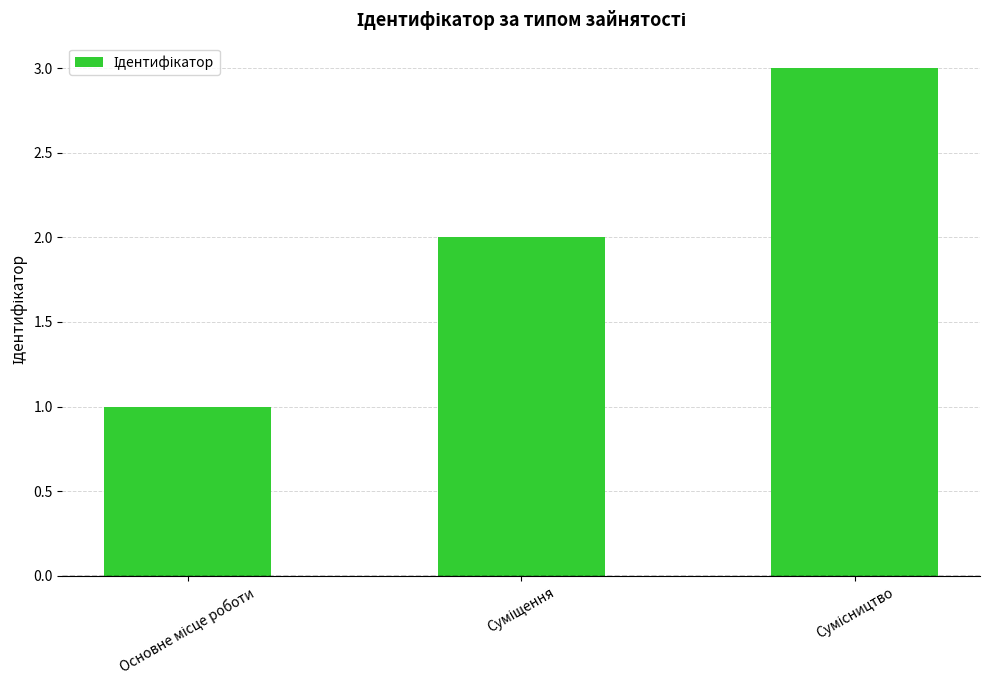

What is the greatest value displayed?

3